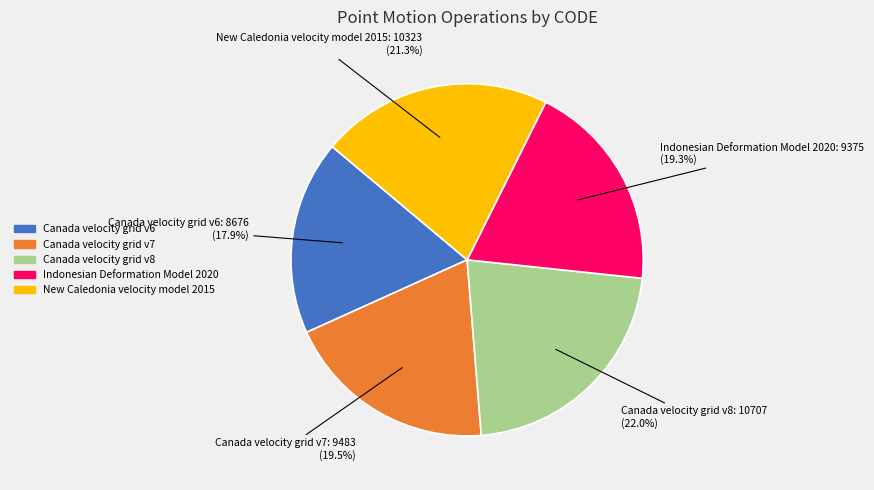

Approximately how many times larger is the value at Canada velocity grid v7 compared to Indonesian Deformation Model 2020?

1.0